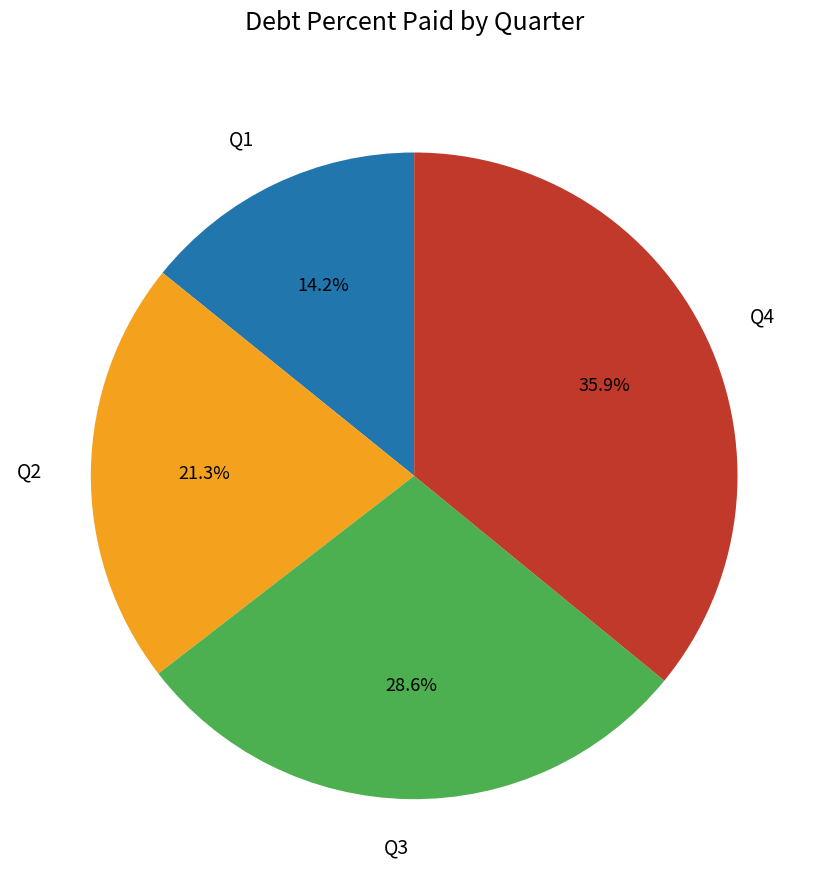

What is the ratio of the value at Q4 to the value at Q2?

1.7